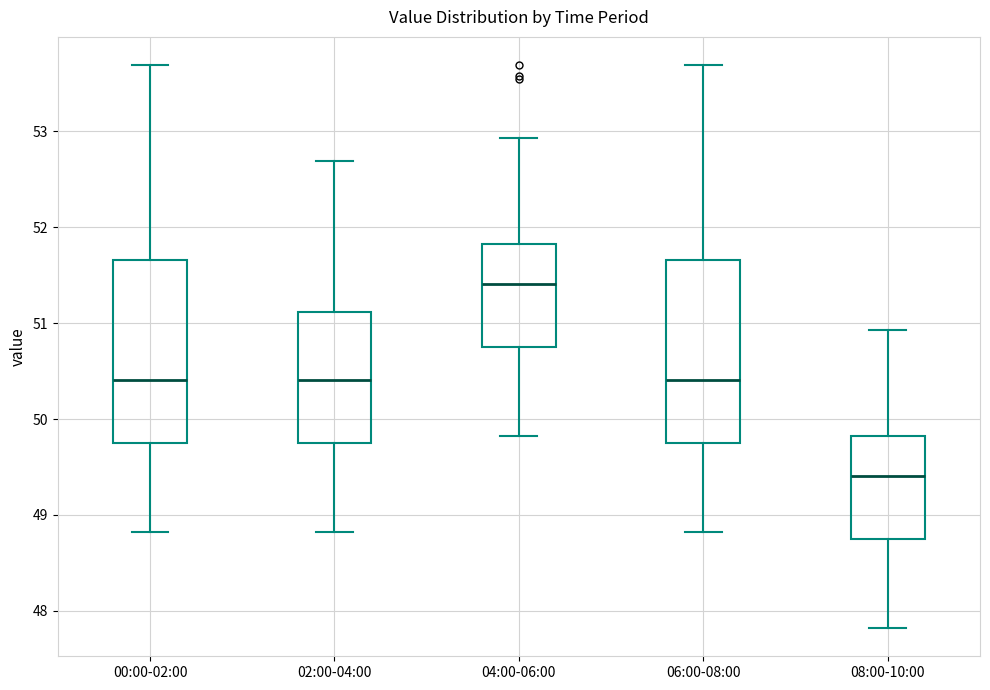

Which box has the lowest median line?

08:00-10:00